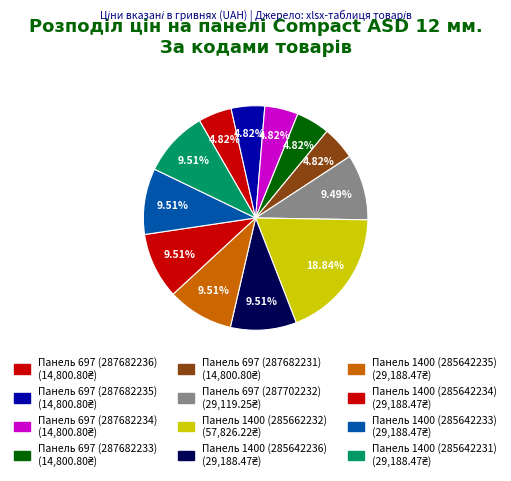

Rank the categories by value from highest to lowest.

Панель 1400 (285662232), Панель 1400 (285642236), Панель 1400 (285642235), Панель 1400 (285642234), Панель 1400 (285642233), Панель 1400 (285642231), Панель 697 (287702232), Панель 697 (287682236), Панель 697 (287682235), Панель 697 (287682234), Панель 697 (287682233), Панель 697 (287682231)